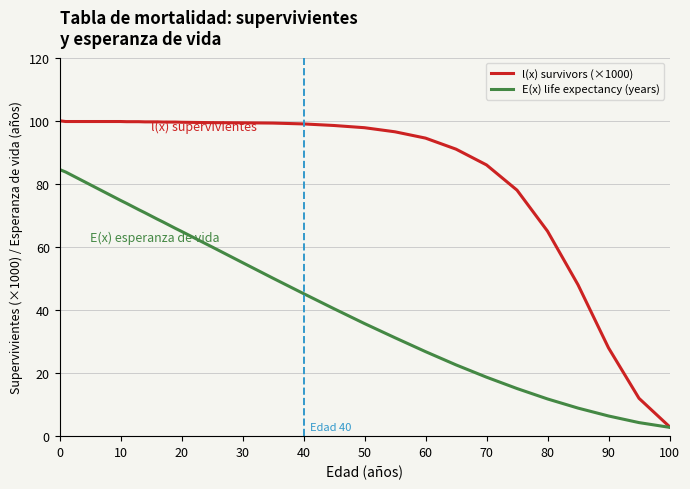

List the series in order of their peak value, highest first.

l(x) survivors (×1000), E(x) life expectancy (years)